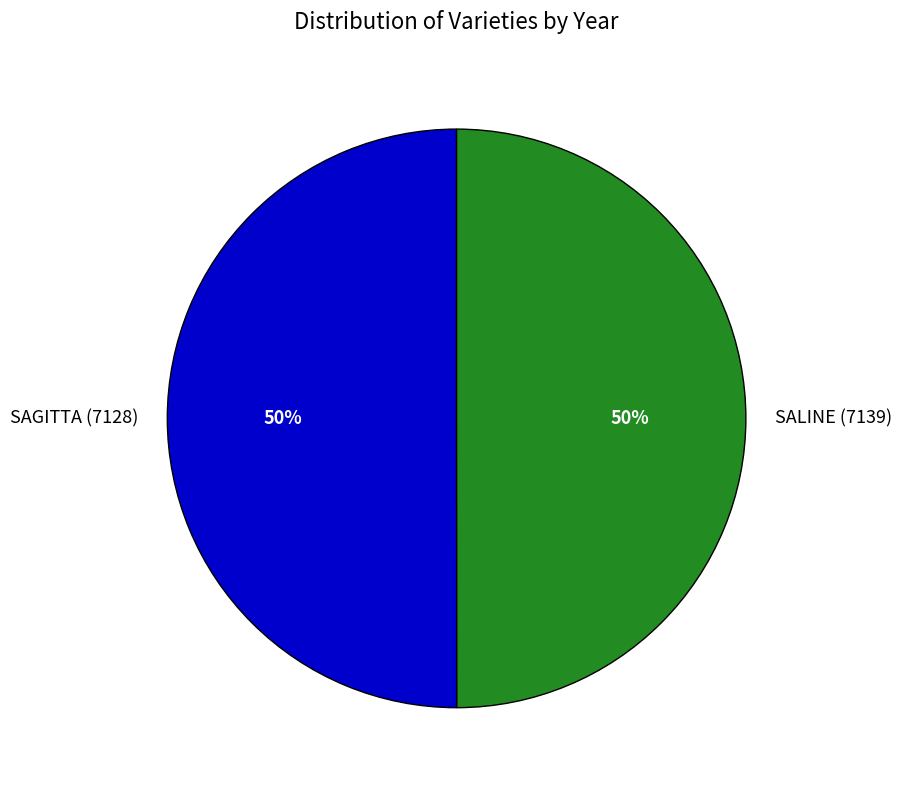

To the nearest percent, what is the average slice percentage?

50%